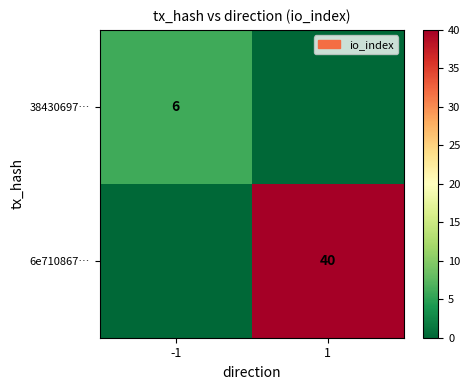

The 38430697… series shows 9 at -1. True or false?

False